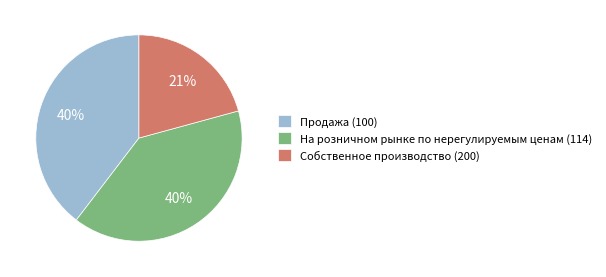

True or false: Собственное производство (200) accounts for 6% of the total.

False